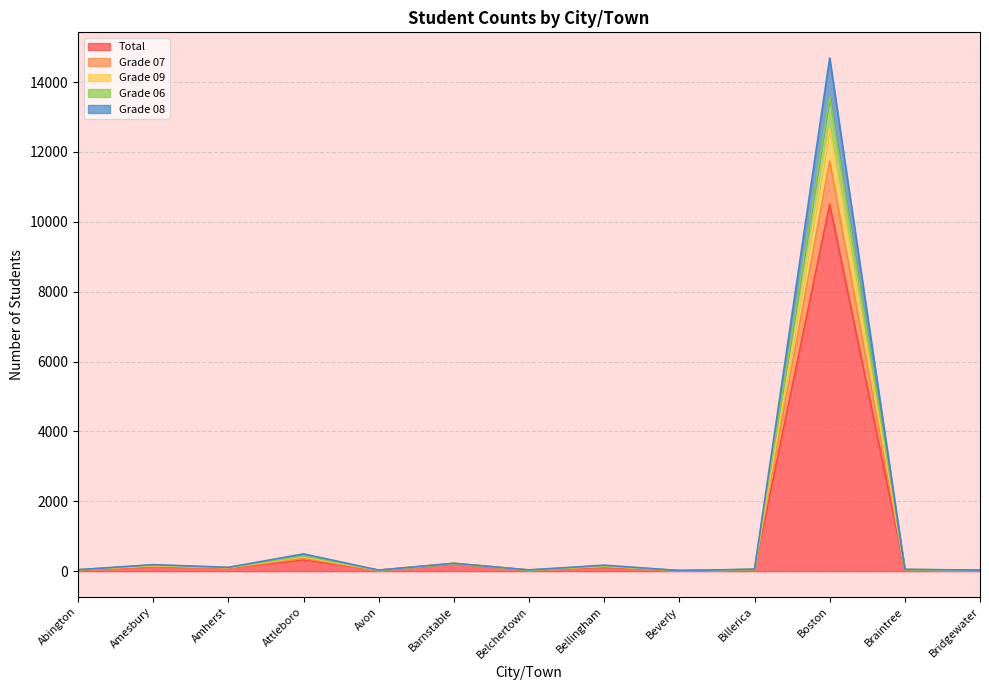

Reading right to left, list all the values displayed in this chart.

Total: 24	31	10500	46	13	111	28	215	24	323	84	127	30
Grade 07: 30	51	14689	55	17	172	35	224	30	494	109	186	41
Grade 09: 27	47	13582	52	16	150	32	224	29	437	104	175	41
Grade 06: 27	45	12676	49	16	142	32	223	25	411	101	156	40
Grade 08: 25	43	11736	48	15	133	30	223	25	364	93	144	38